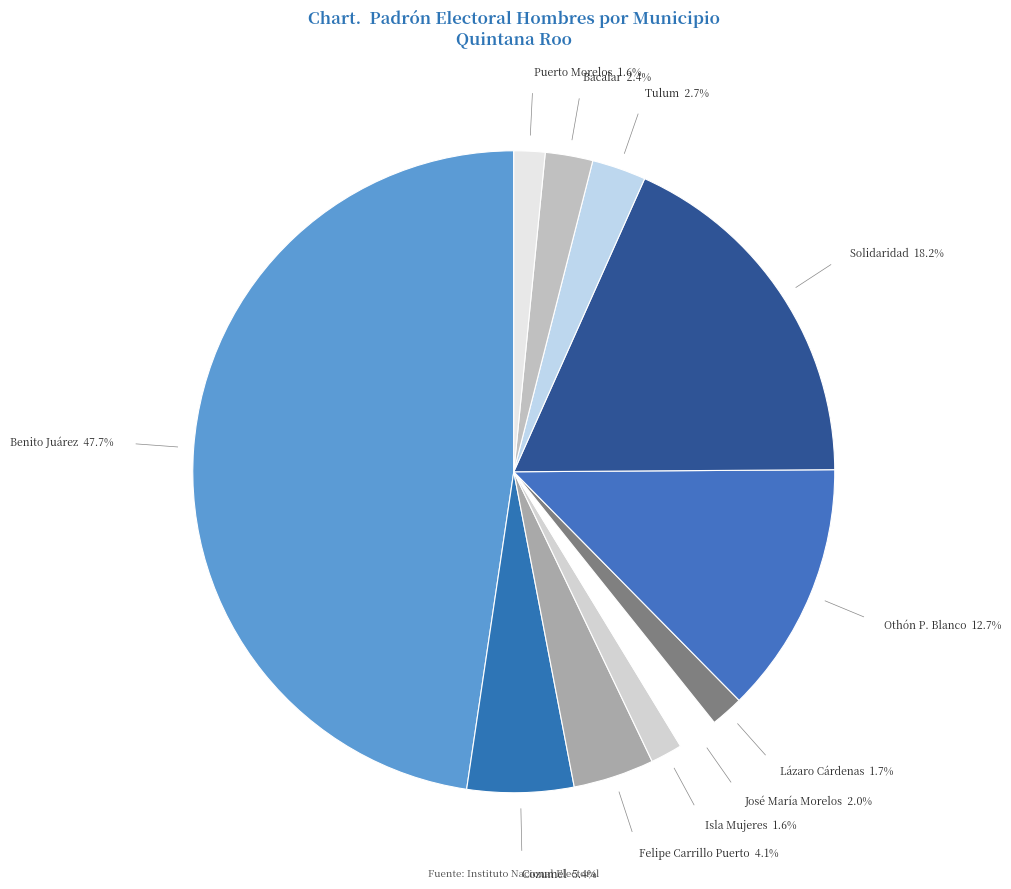

To the nearest percent, what percentage of the pie is Cozumel?

5%